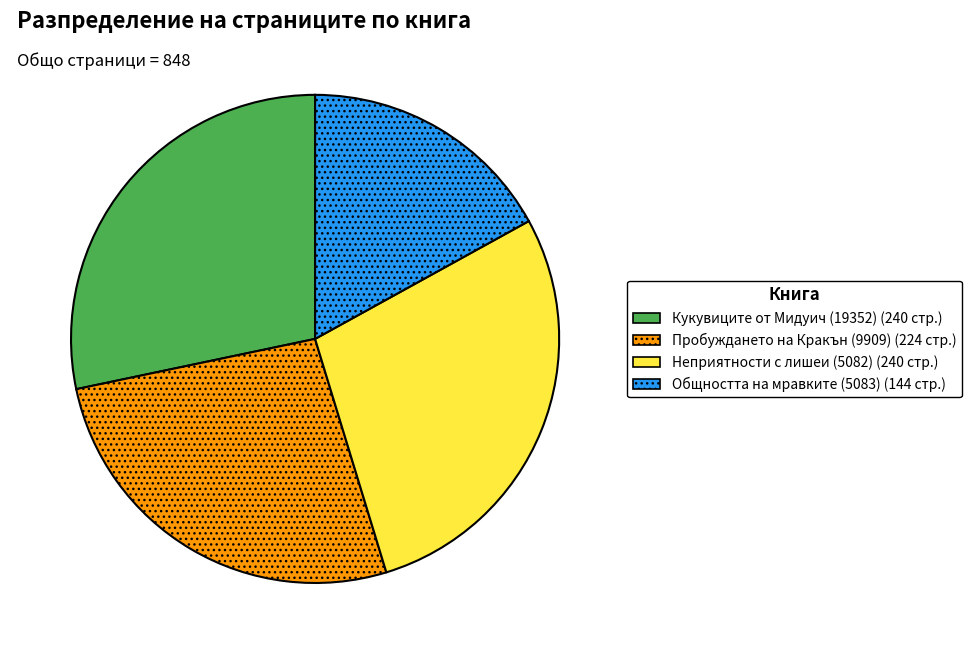

Between Общността на мравките (5083) and Неприятности с лишеи (5082), which is larger?

Неприятности с лишеи (5082)